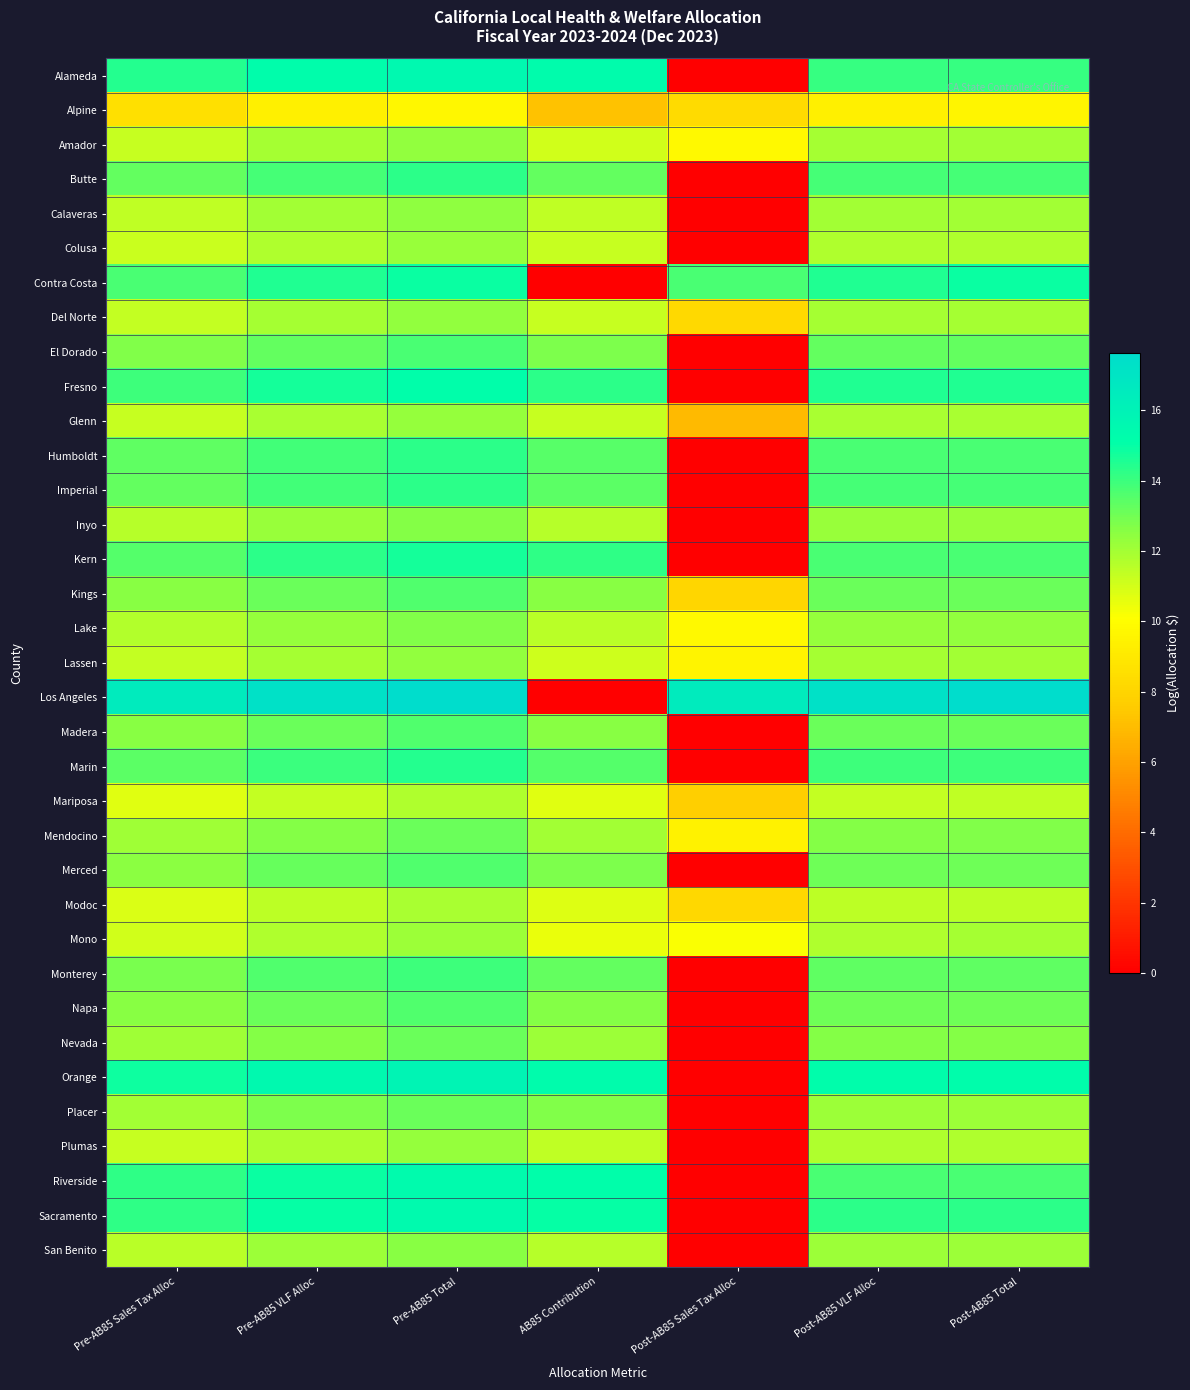

What is the total value across all series at Pre-AB85 Total?

473.2